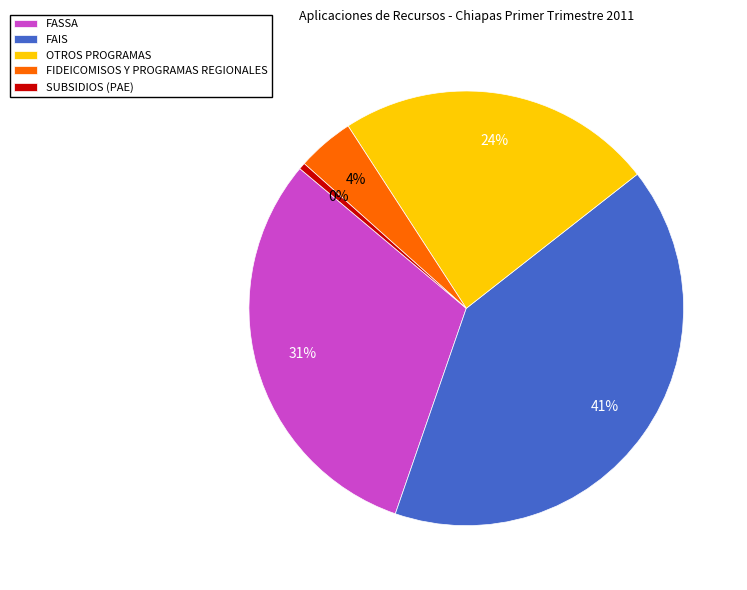

To the nearest percent, what is the difference between the OTROS PROGRAMAS and FASSA slice percentages?

7%